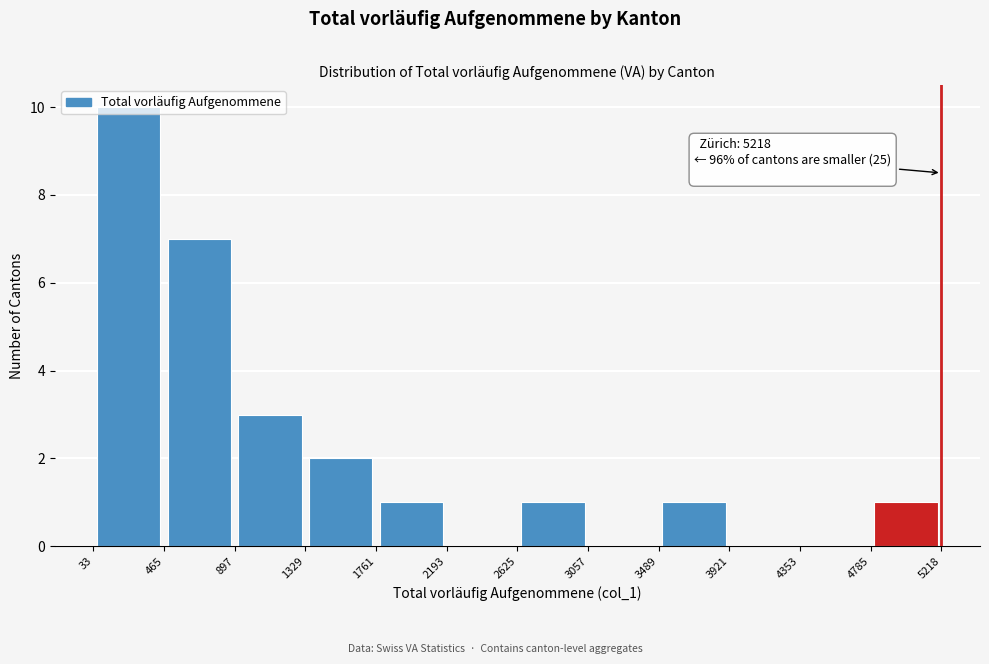

Over which range of the x-axis is the bar tallest?

33 to 465